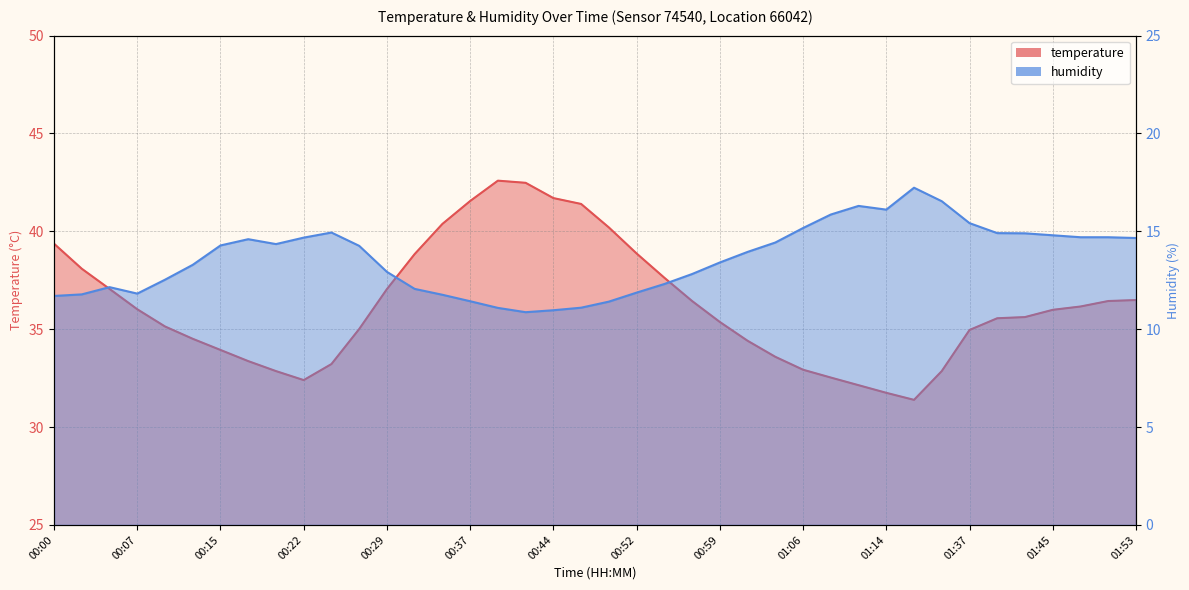

In temperature, how many points are higher than both neighbors (excluding endpoints)?

1